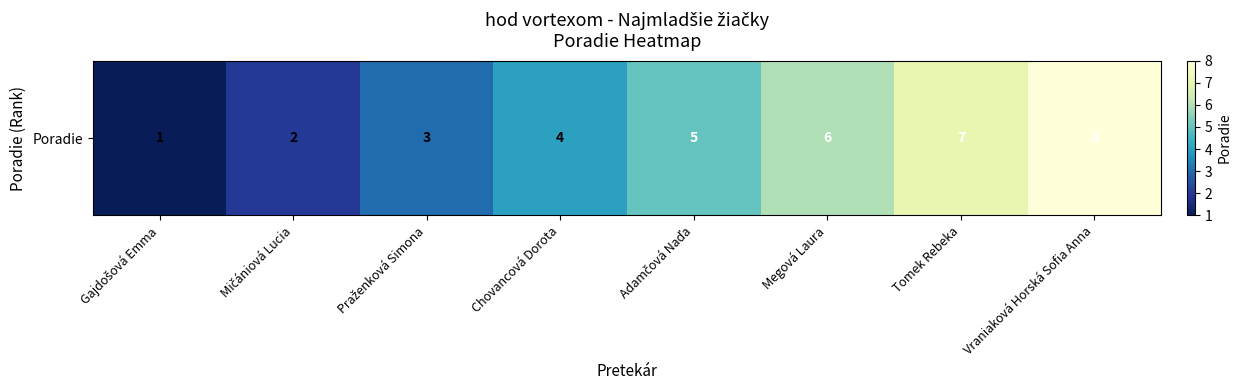

What is the sum of the values at Mičániová Lucia and Tomek Rebeka?

9